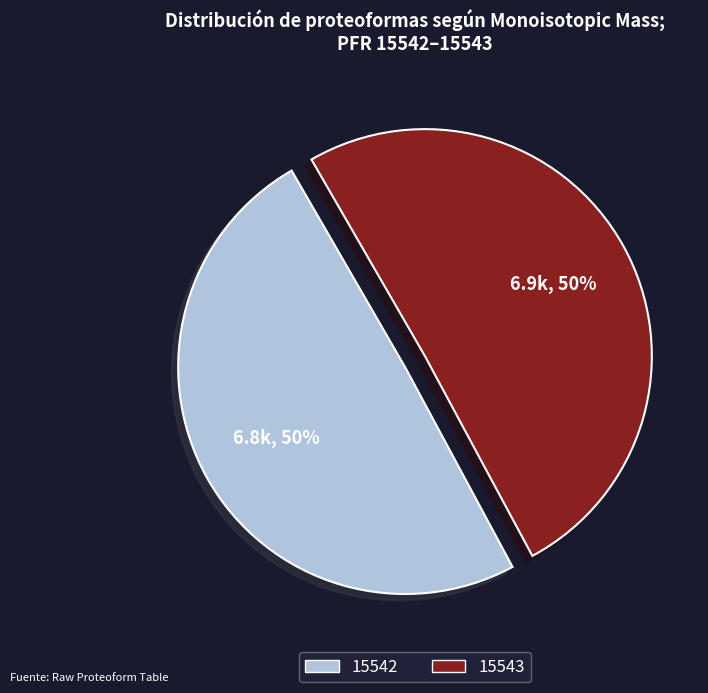

Is the sum of 15542 and 15543 greater than half?

Yes